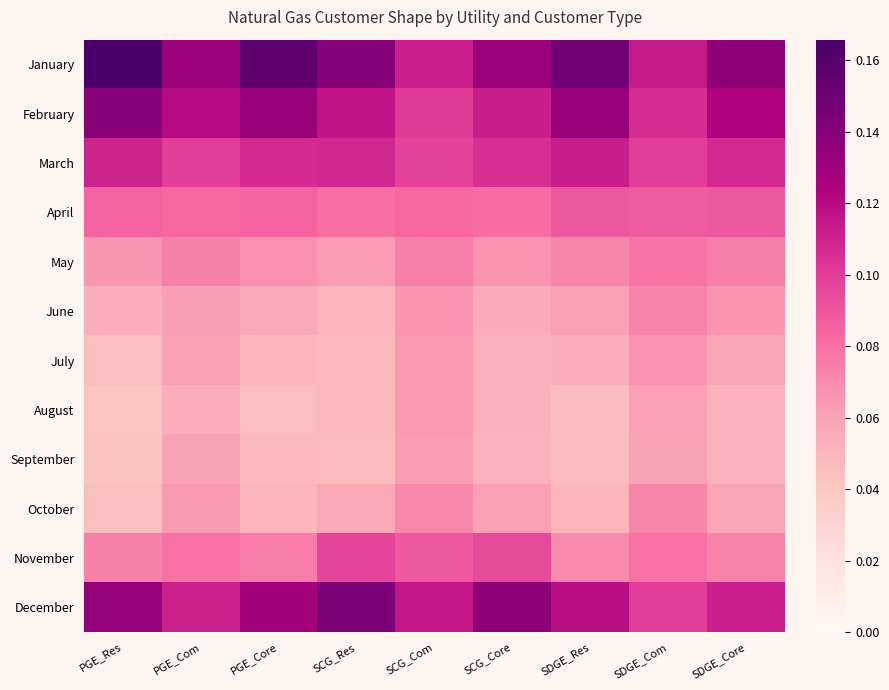

At which category is the sum across all series the highest?

SCG_Res